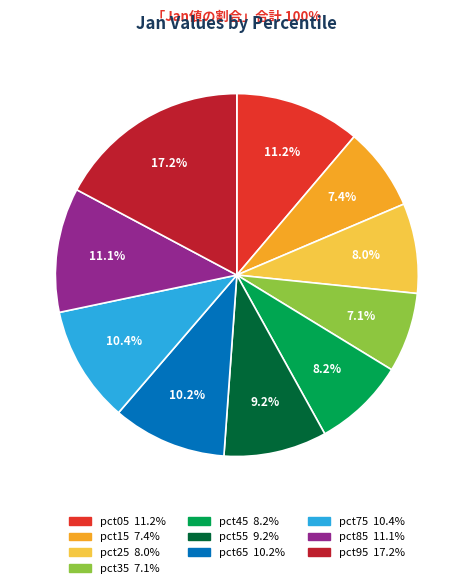

What portion of the pie excludes pct65?

89.8%